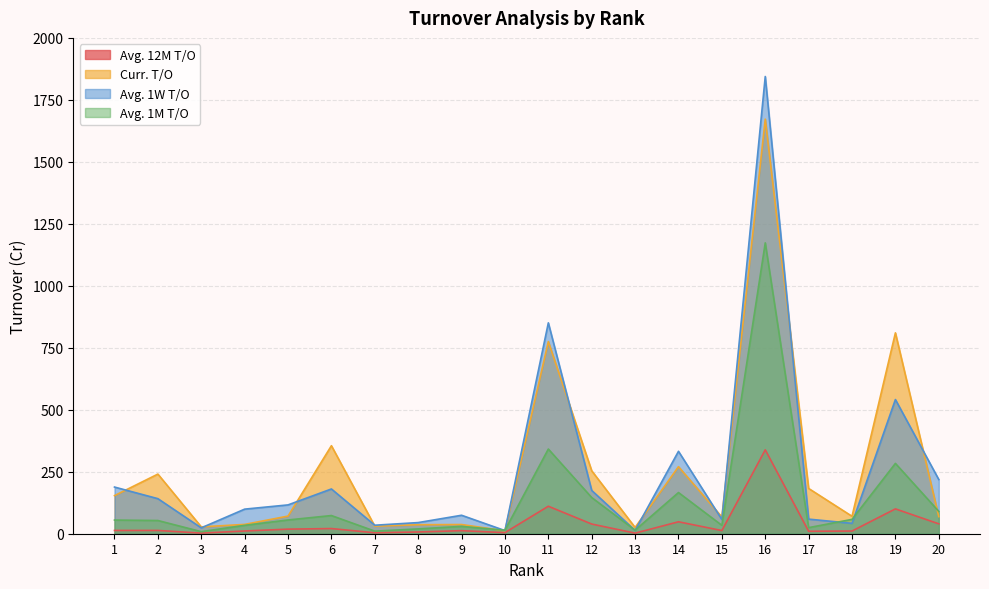

Which series has the largest total across all categories?

Curr. T/O